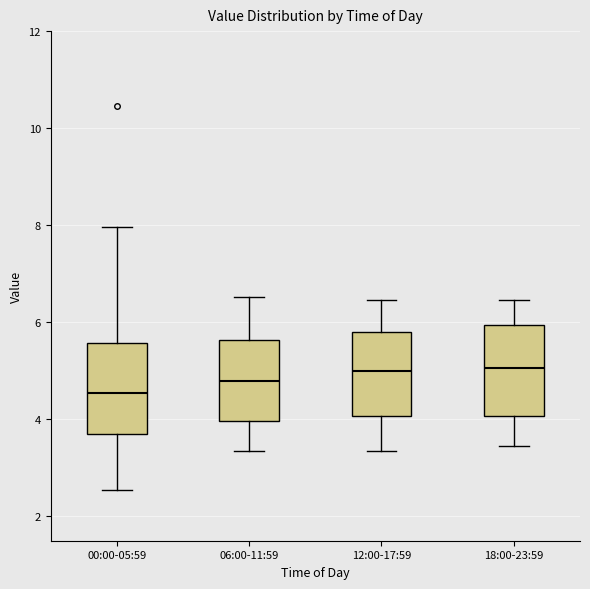

Where is the lower edge of the box for 00:00-05:59 on the y-axis? The values are not printed on the chart, so give them approximately, as read against the axis.

3.8